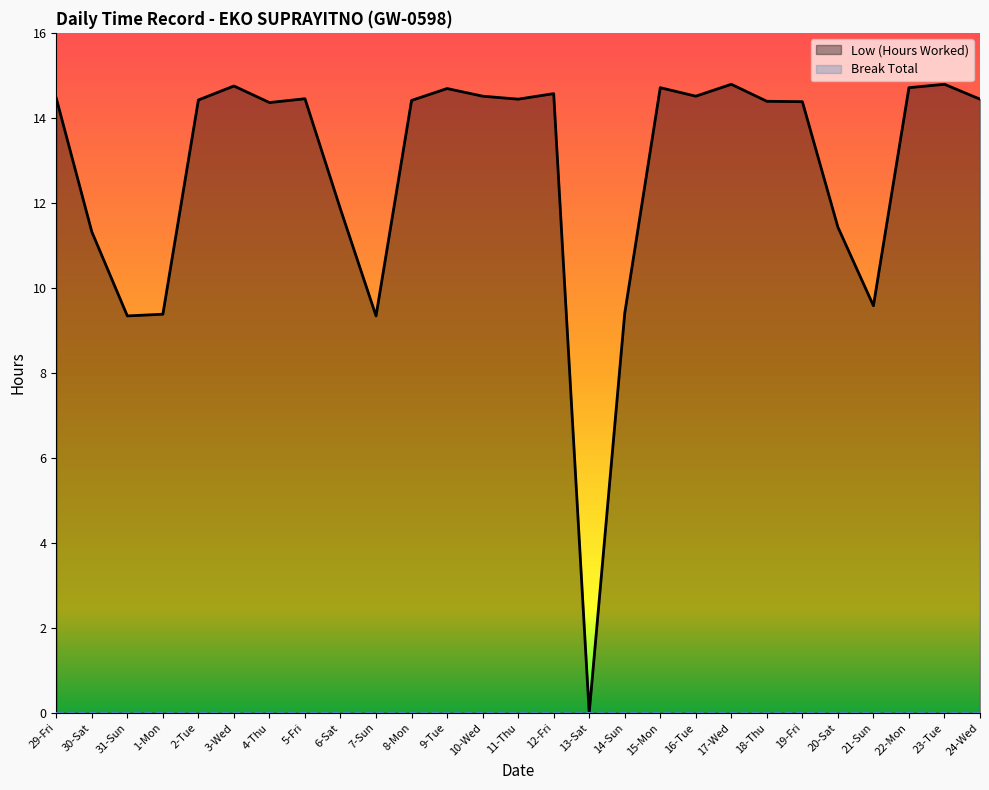

What are all the series names shown in the legend?

Low (Hours Worked), Break Total